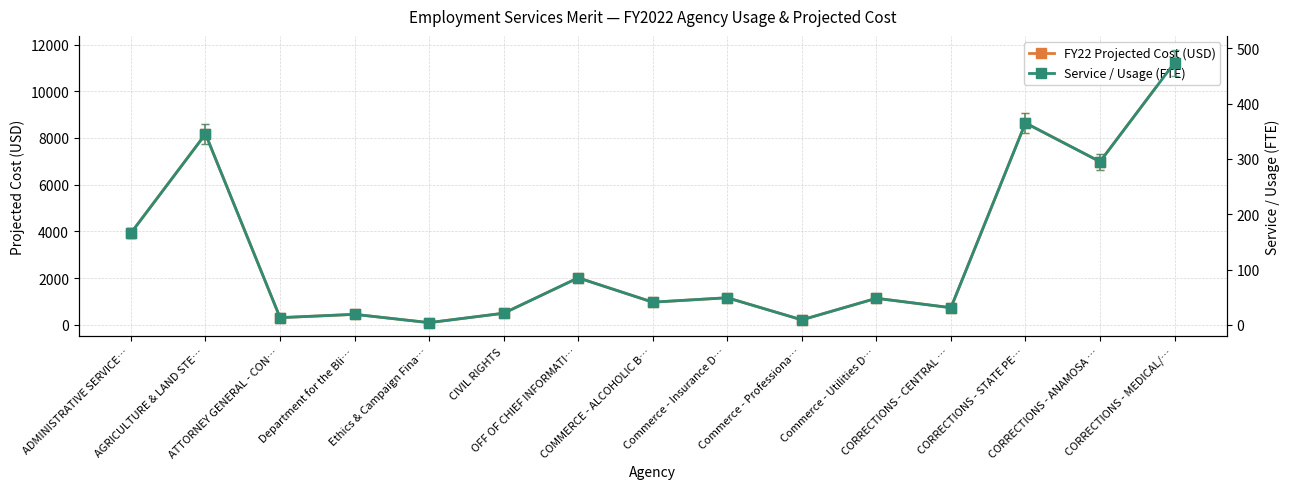

True or false: Service / Usage (FTE) and FY22 Projected Cost (USD) cross at least once.

False